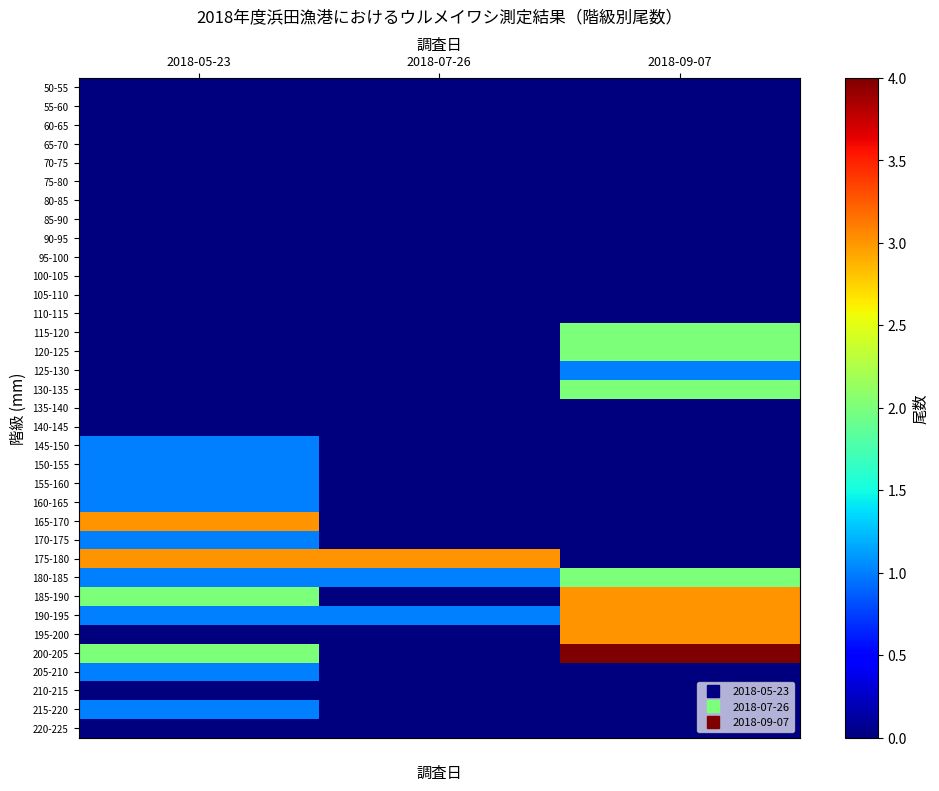

List the series in order of their peak value, highest first.

200-205, 165-170, 175-180, 185-190, 190-195, 195-200, 115-120, 120-125, 130-135, 180-185, 125-130, 145-150, 150-155, 155-160, 160-165, 170-175, 205-210, 215-220, 50-55, 55-60, 60-65, 65-70, 70-75, 75-80, 80-85, 85-90, 90-95, 95-100, 100-105, 105-110, 110-115, 135-140, 140-145, 210-215, 220-225